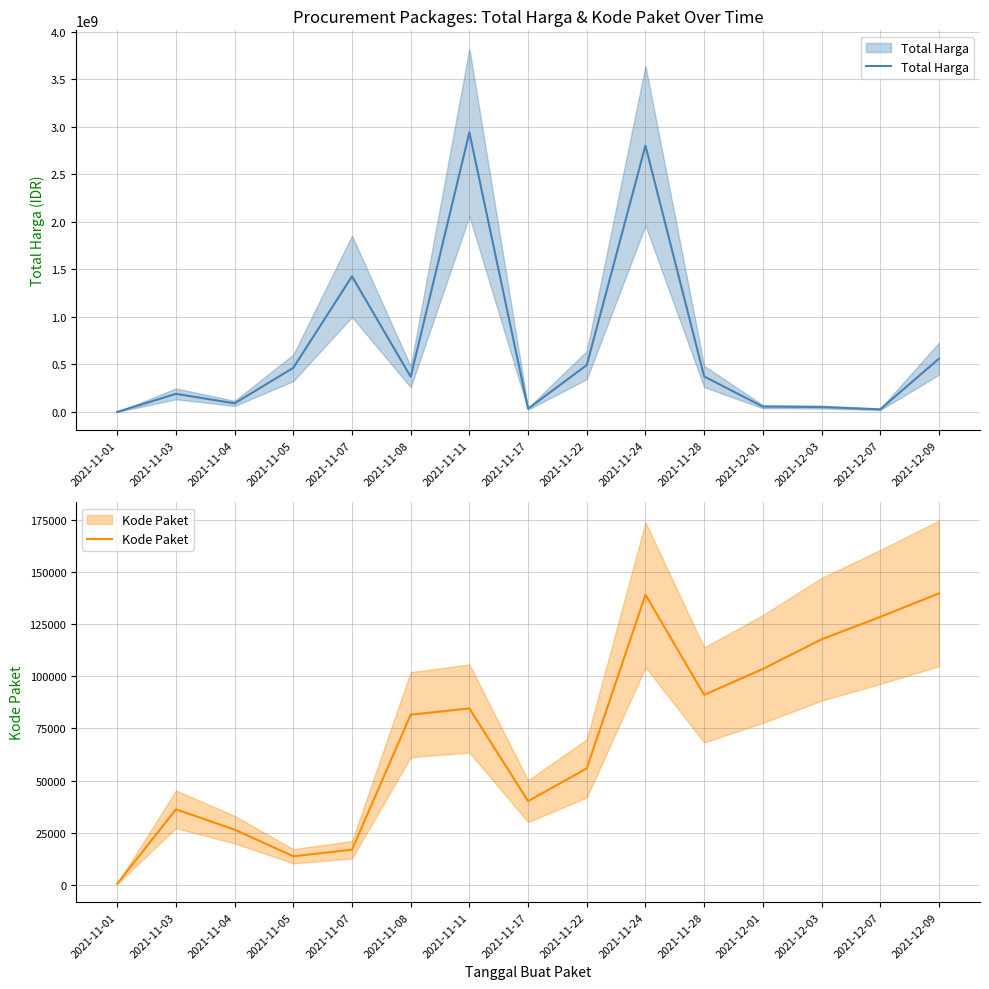

True or false: Kode Paket and Total Harga intersect in this chart.

False